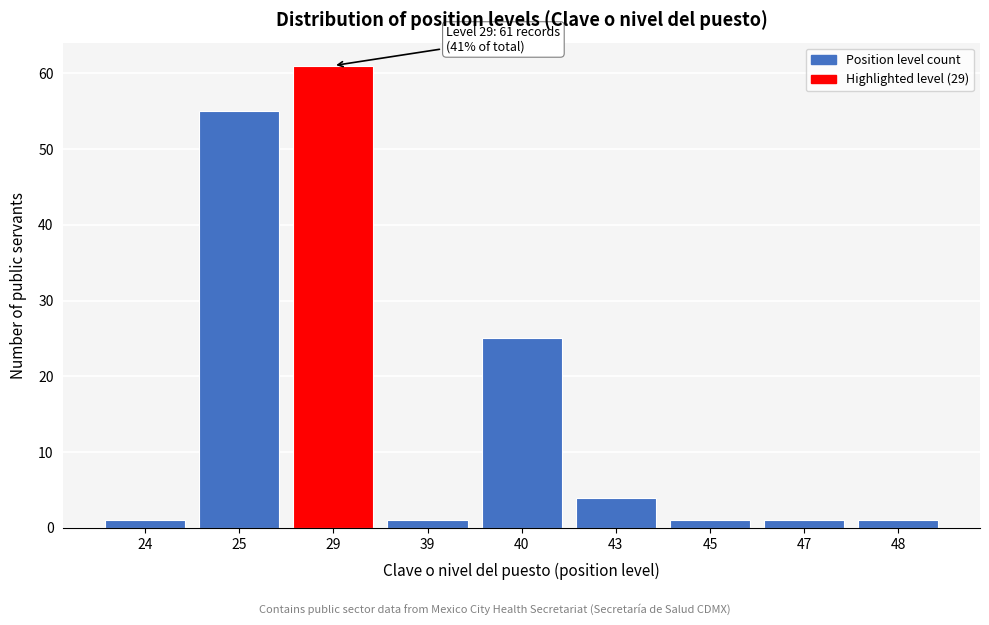

Reading left to right, transcribe all the data shown in this chart.

1	55	61	1	25	4	1	1	1